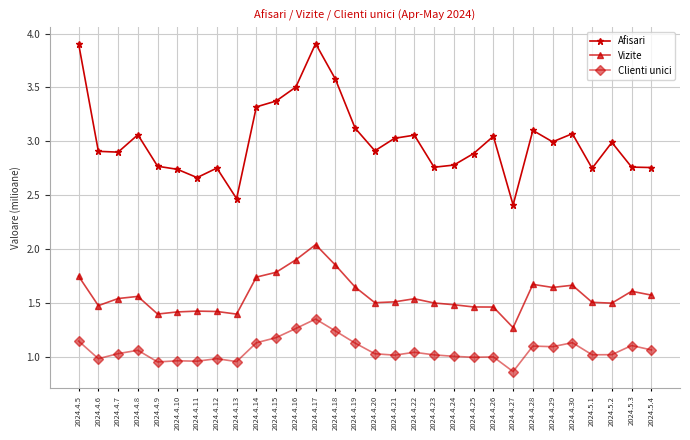

Between 2024.4.22 and 2024.4.24, which series saw the biggest shift?

Afisari